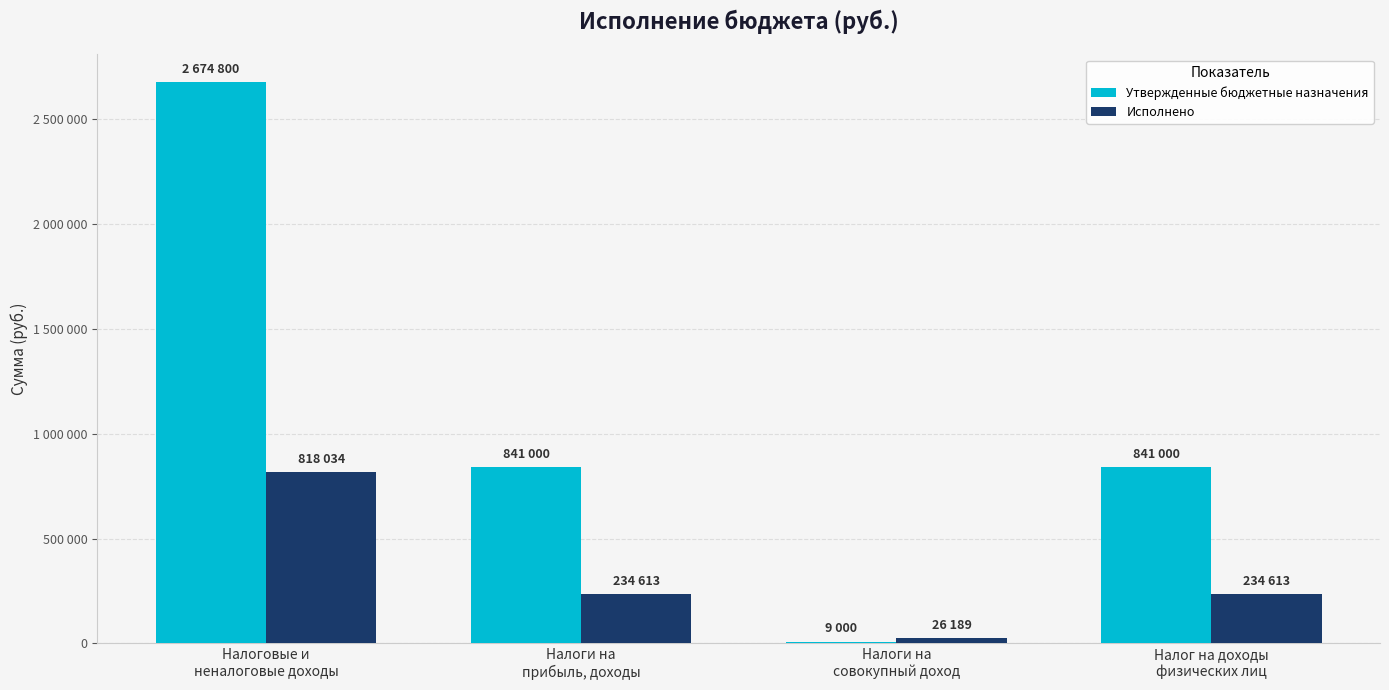

Is the value of Исполнено at Налоги на
прибыль, доходы greater than the value of Утвержденные бюджетные назначения at Налоговые и
неналоговые доходы?

No